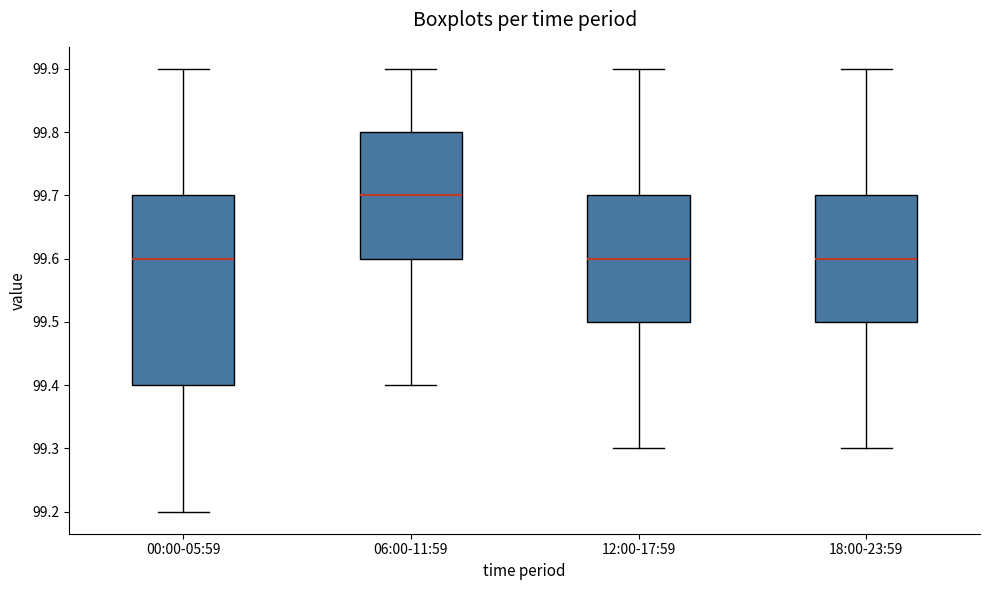

Which box is the tallest, from its lower edge to its upper edge?

00:00-05:59